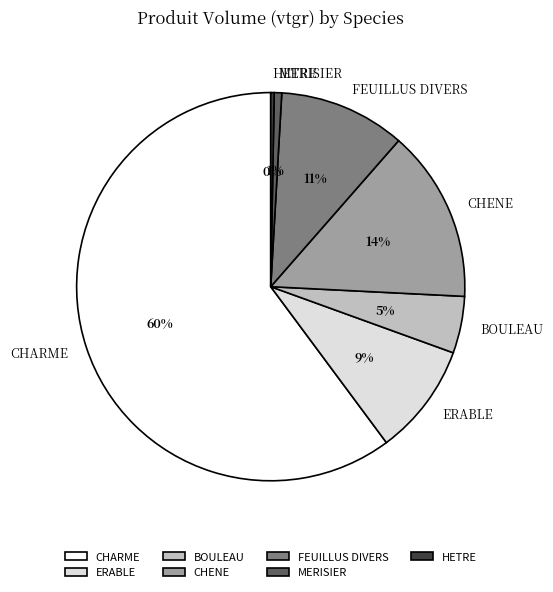

How many slices are in this pie chart?

7